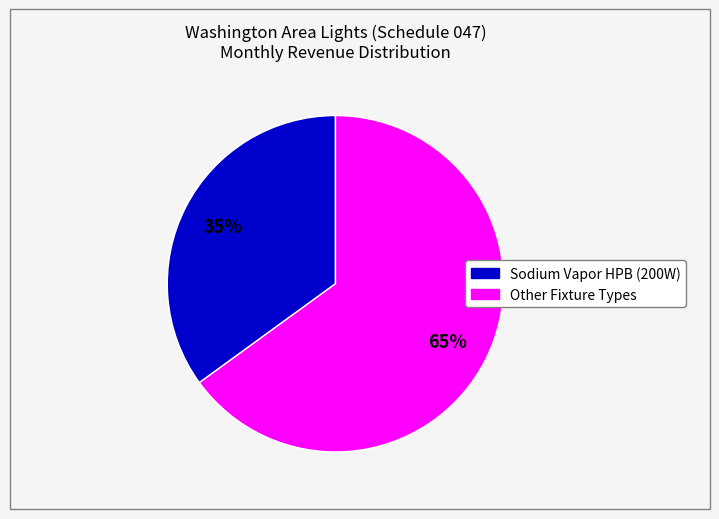

To the nearest percent, what is the difference between the largest and smallest slice percentages?

30%